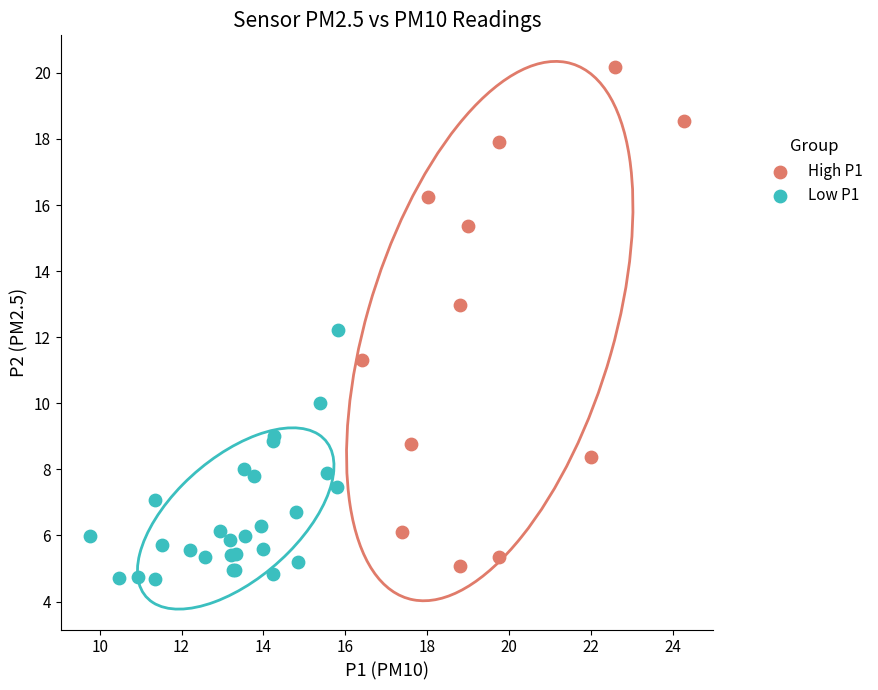

Which series contains the highest Y value?

High P1